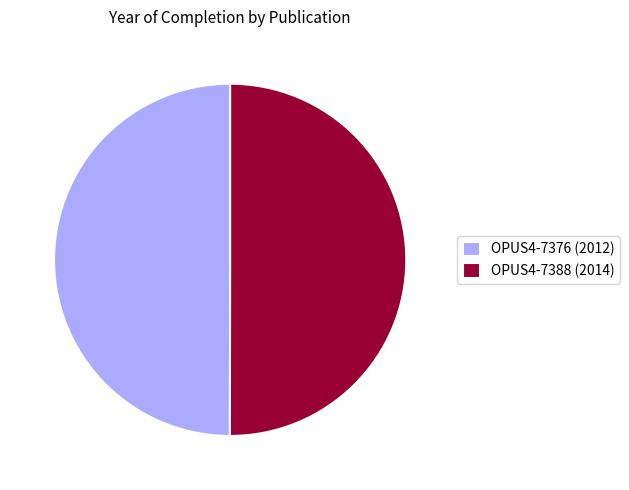

True or false: OPUS4-7376 accounts for 50% of the total.

True